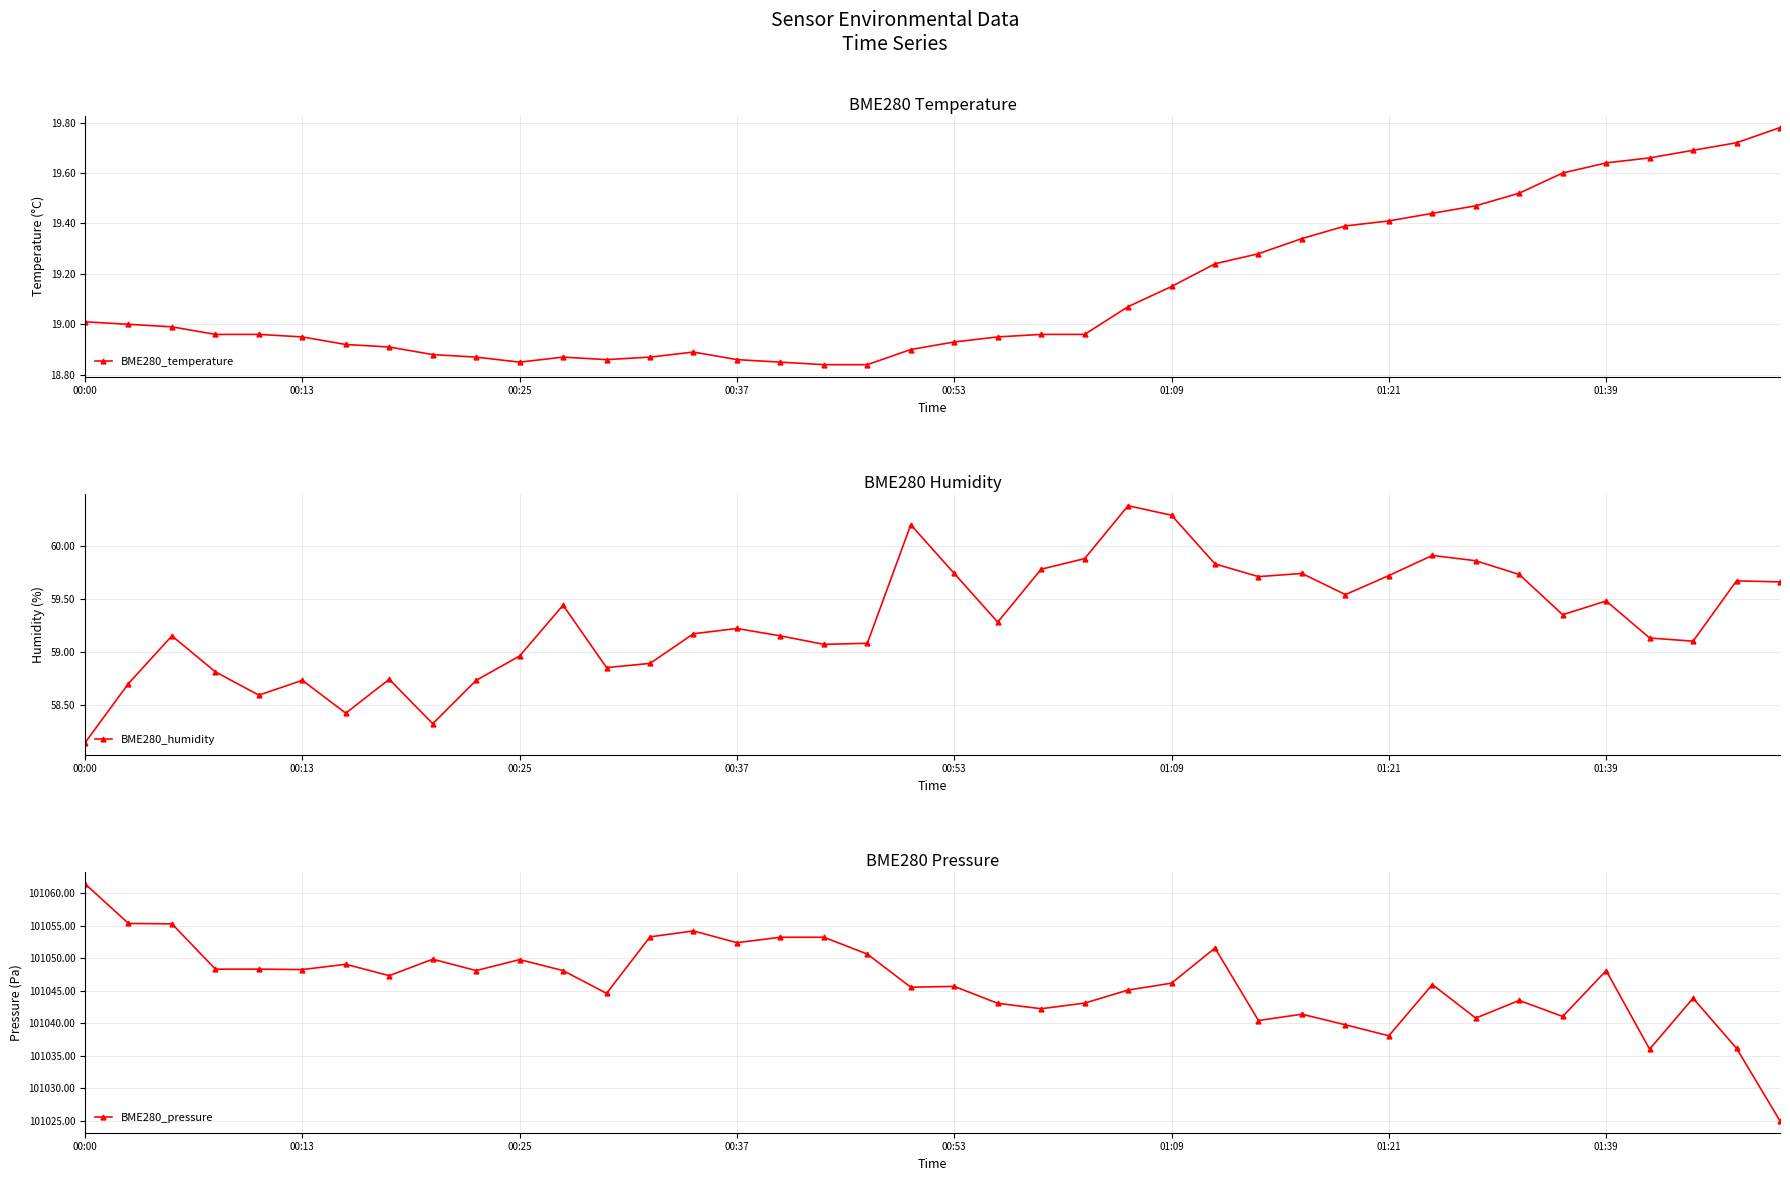

True or false: BME280_temperature has more than 0 points higher than both neighbors.

True